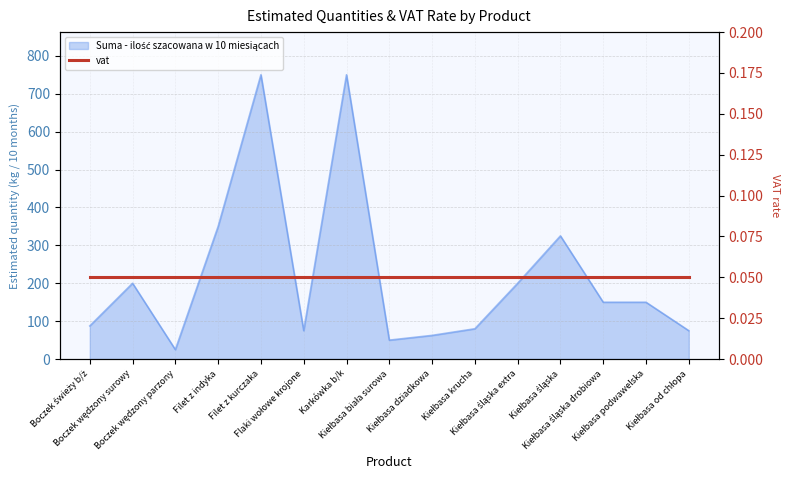

Between Filet z indyka and Boczek wędzony surowy, which is larger?

Filet z indyka